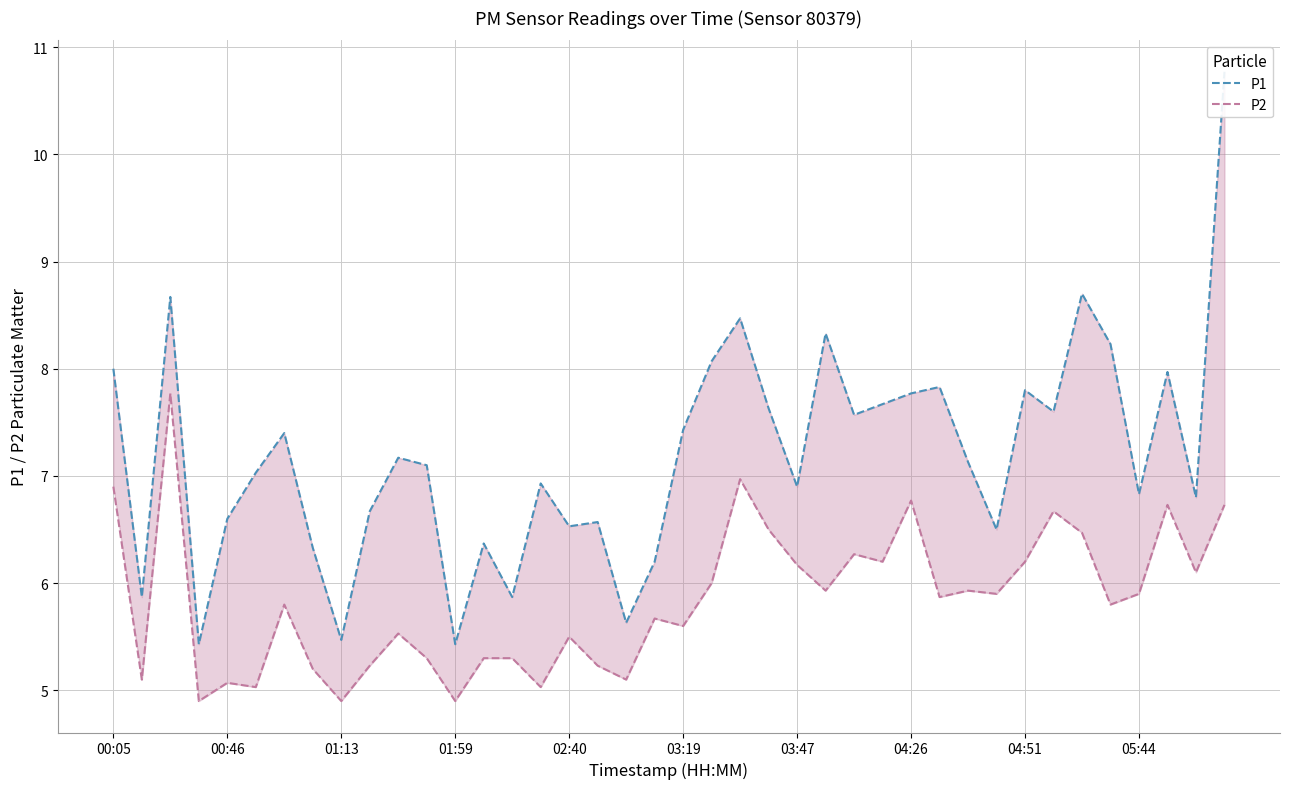

What is the maximum value for P2?

7.8